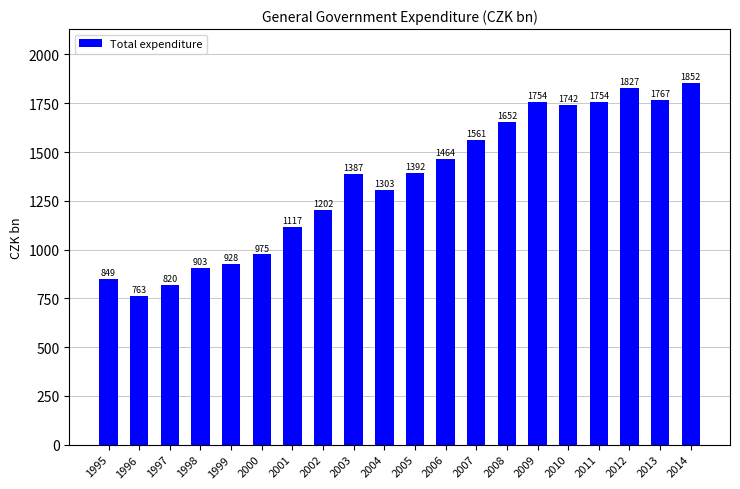

Approximately how many times larger is the value at 2005 compared to 1996?

1.8